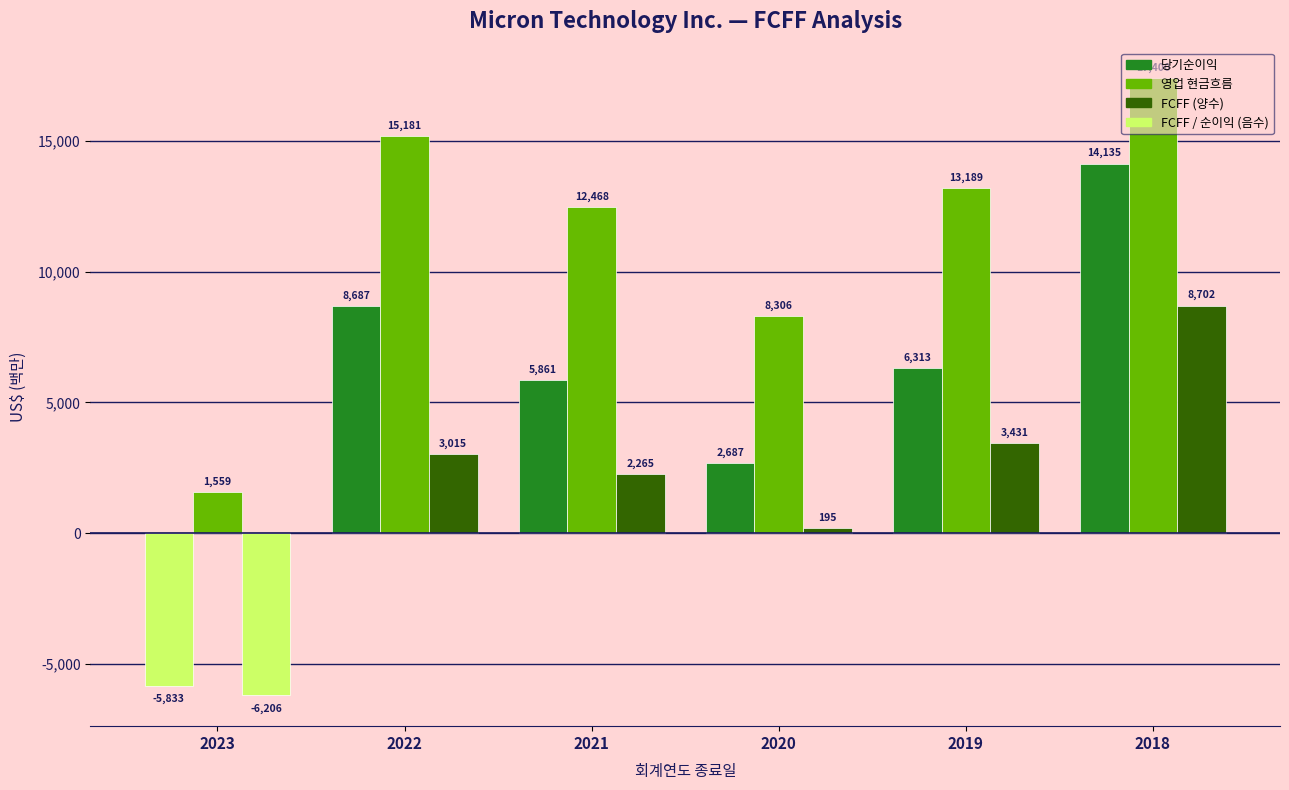

How many data points does each series have?

6